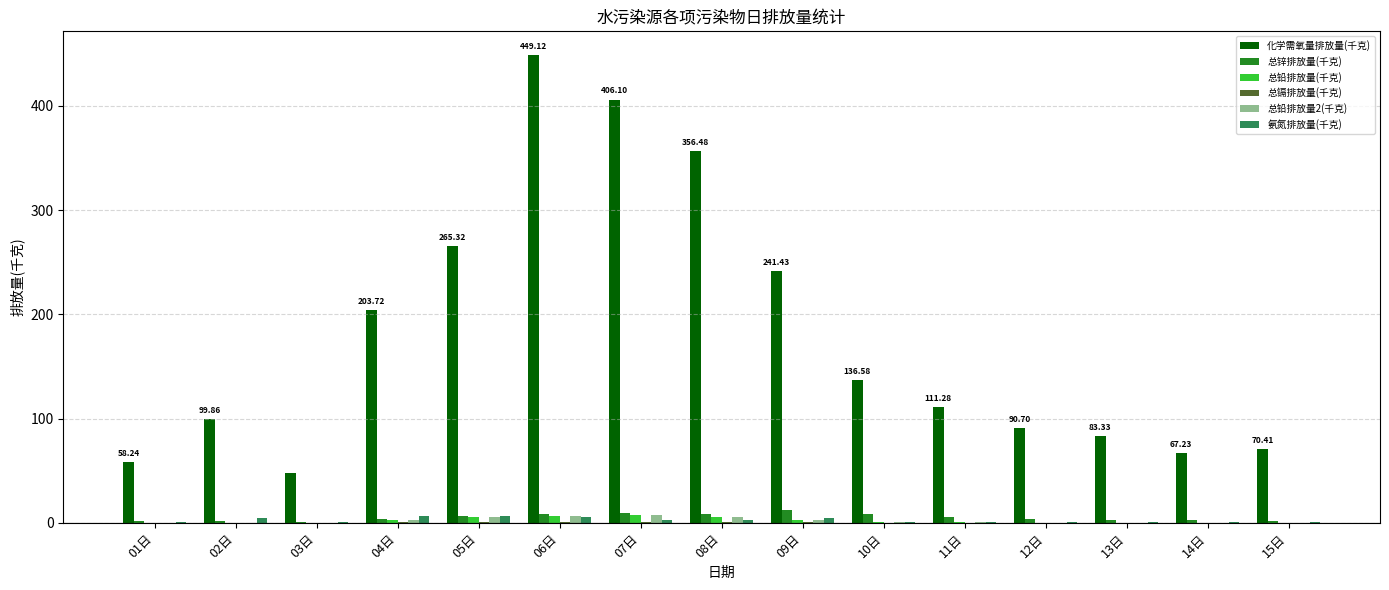

Between 05日 and 11日, which series saw the biggest shift?

化学需氧量排放量(千克)